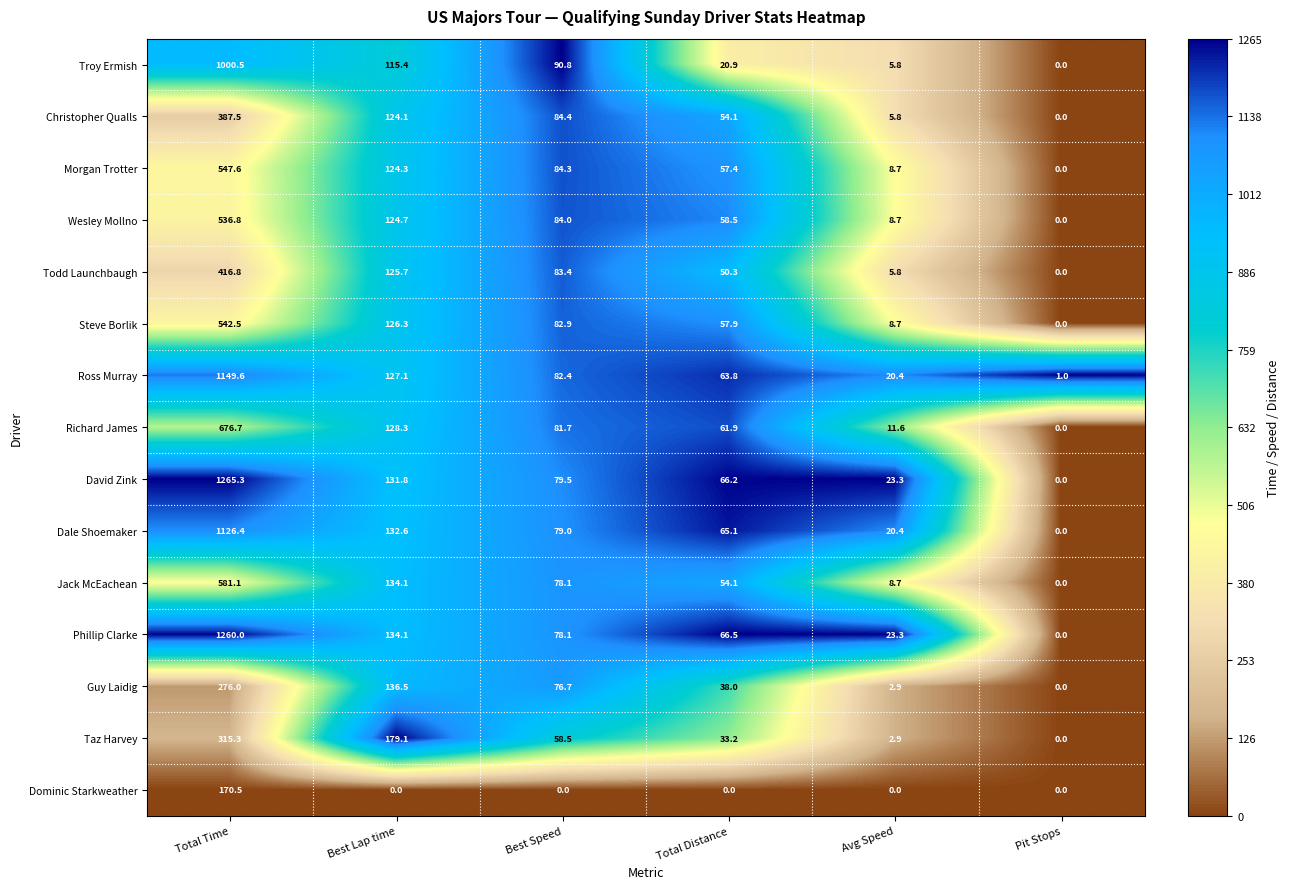

Is it true that Richard James equals 676.7 at Total Time?

True